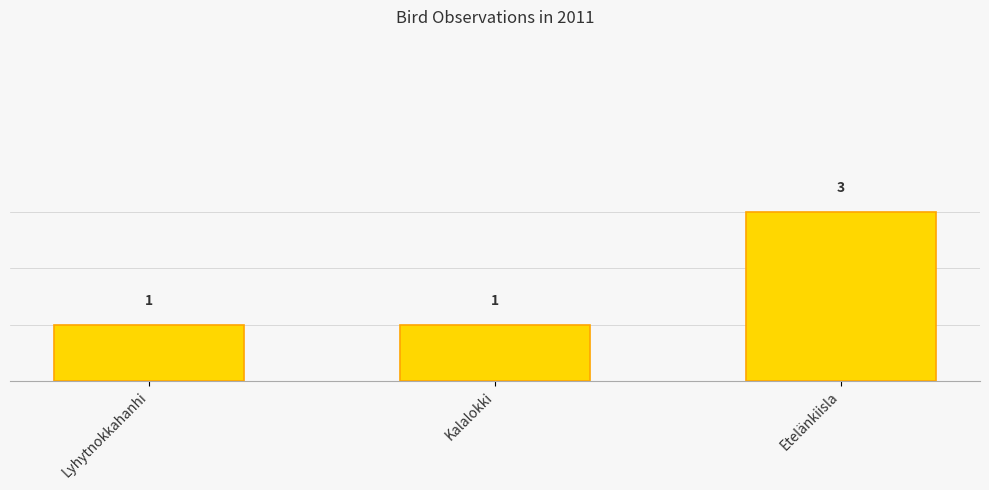

What is the difference between the values at Etelänkiisla and Kalalokki?

2